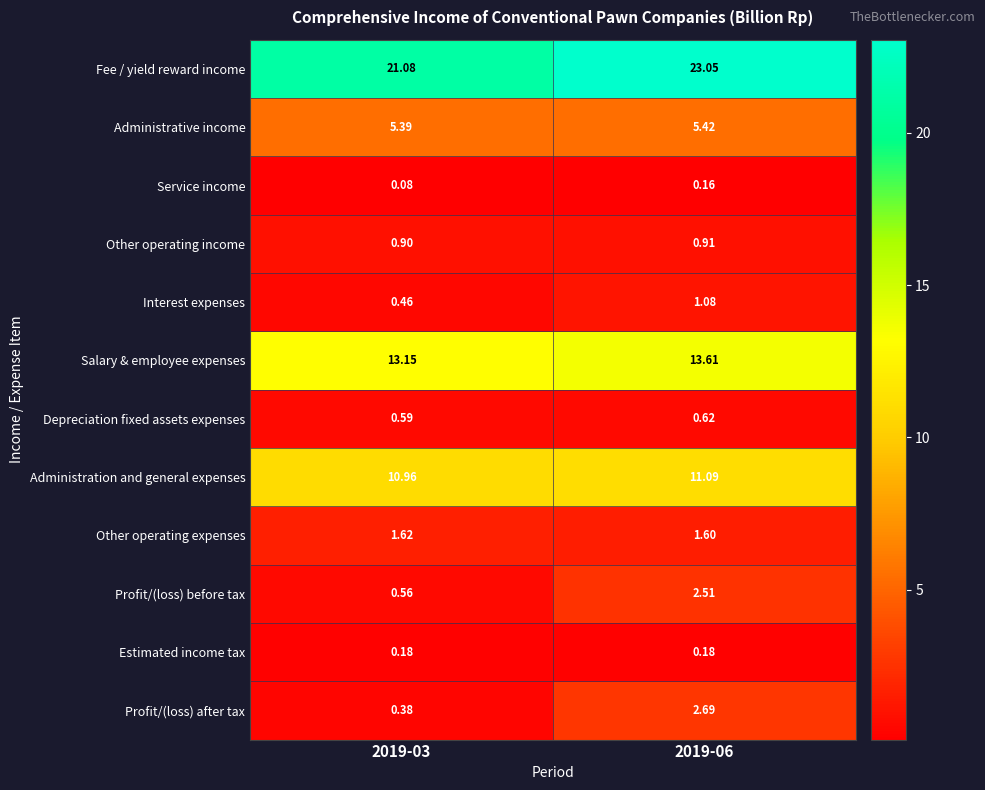

At 2019-06, list the series in order from largest to smallest.

Fee / yield reward income, Salary & employee expenses, Administration and general expenses, Administrative income, Profit/(loss) after tax, Profit/(loss) before tax, Other operating expenses, Interest expenses, Other operating income, Depreciation fixed assets expenses, Estimated income tax, Service income